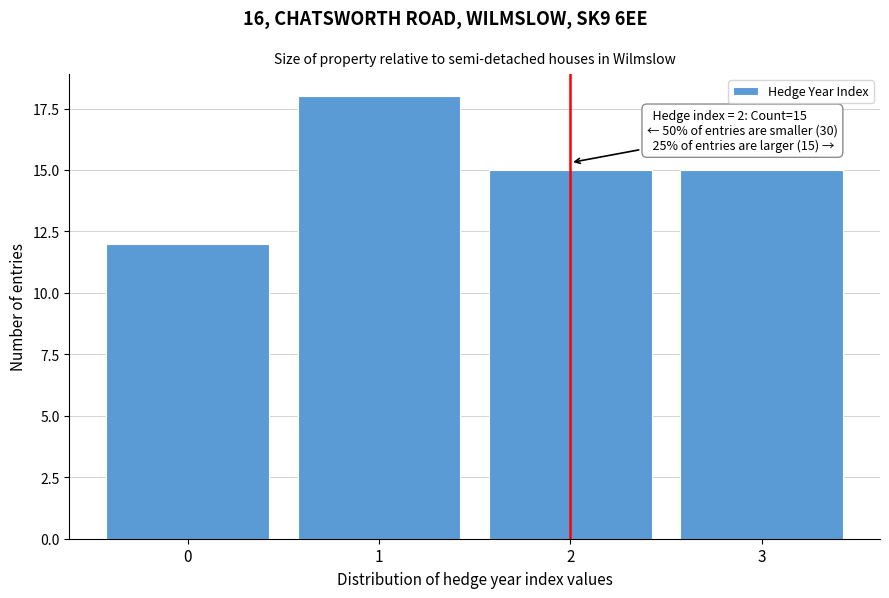

Reading left to right, what are all the values shown in this chart?

0=12	1=18	2=15	3=15